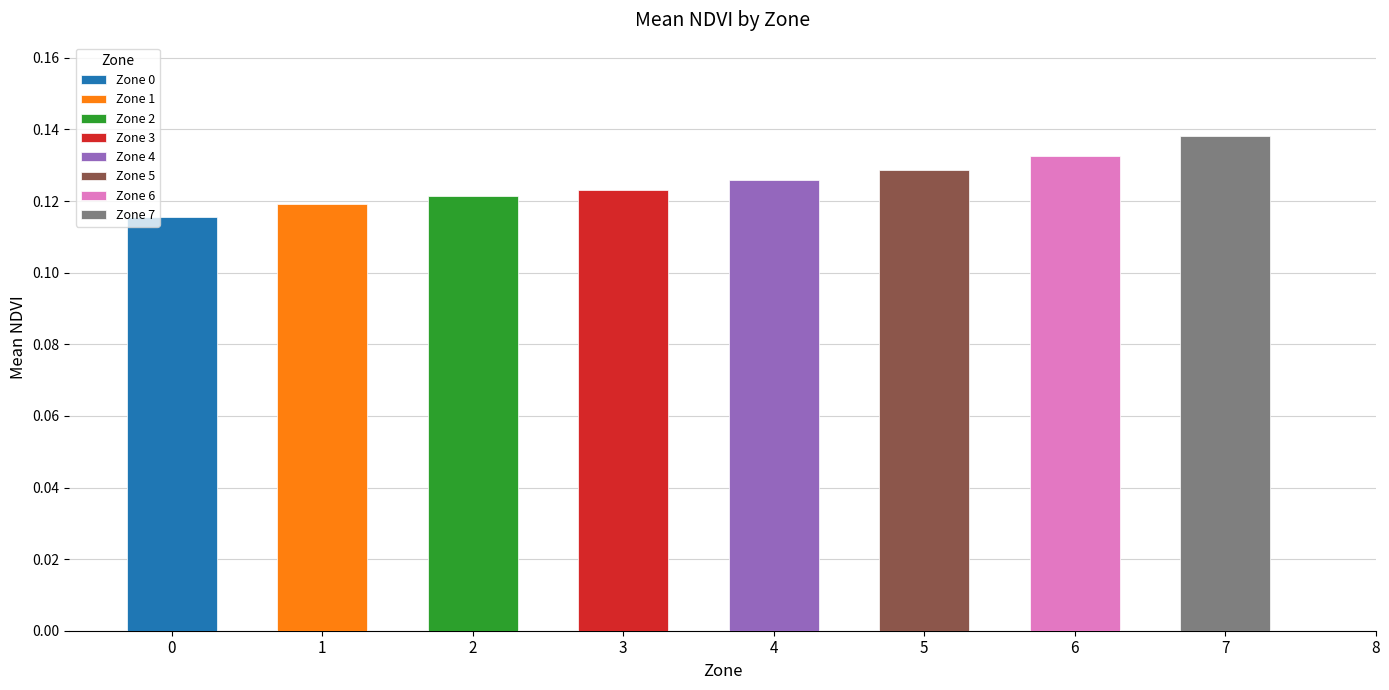

Does the chart contain any negative values?

No